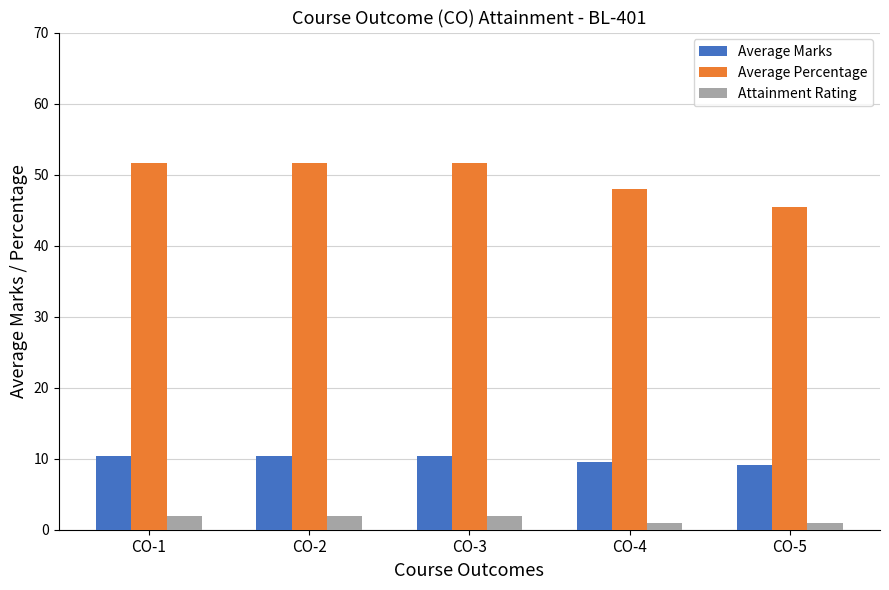

At how many categories does at least one series exceed 11?

5